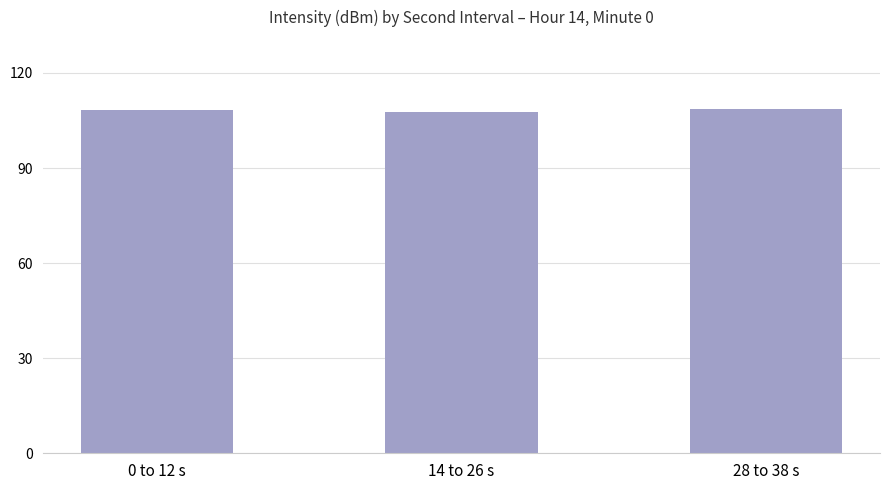

What is the maximum value shown in the chart?

108.7